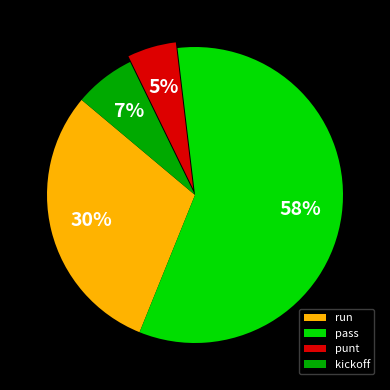

True or false: pass accounts for 58% of the total.

True